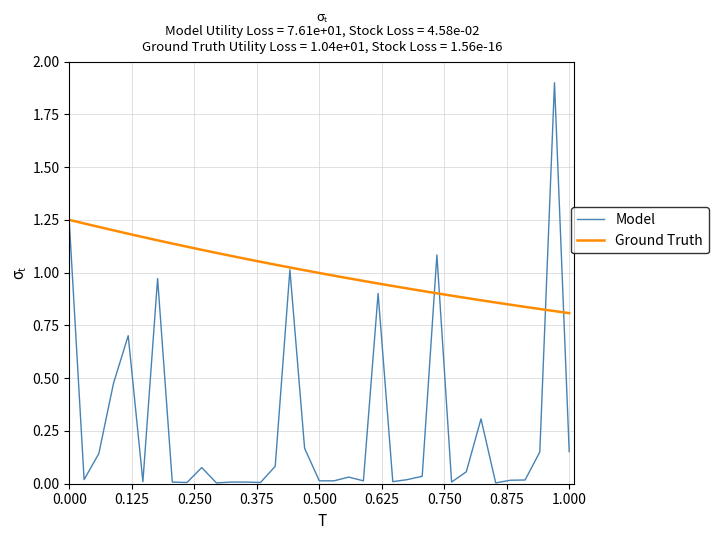

What is the difference between the maximum and second lowest values in the Ground Truth series?

0.4